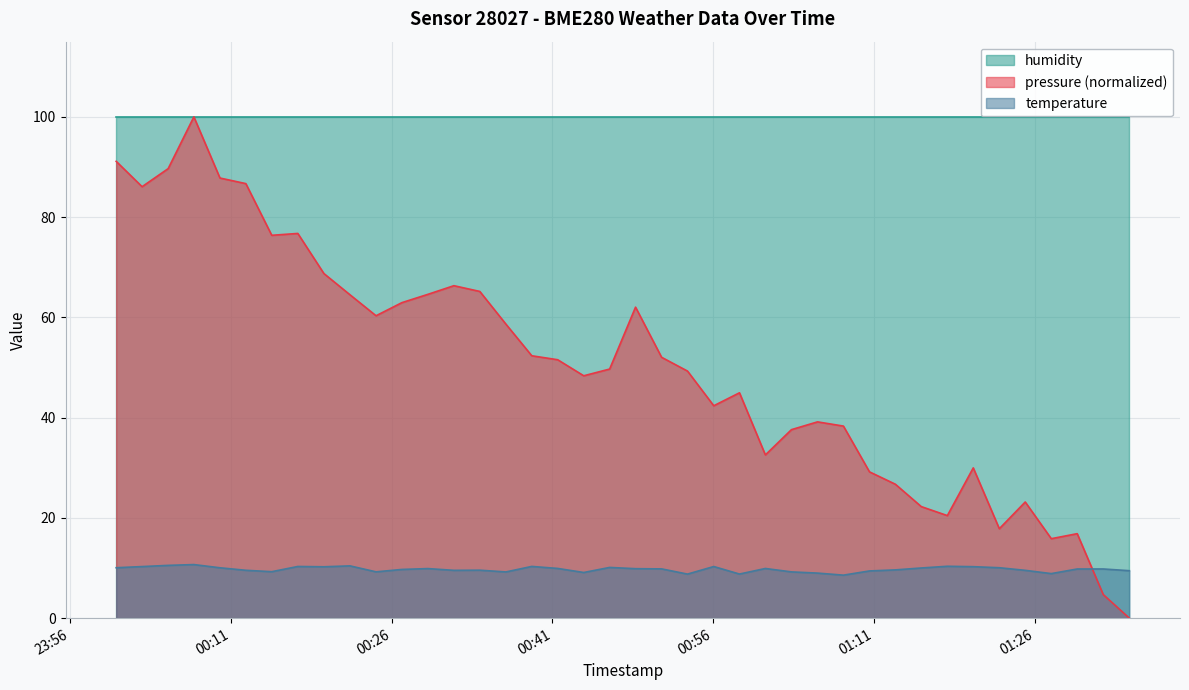

True or false: temperature and humidity intersect in this chart.

False